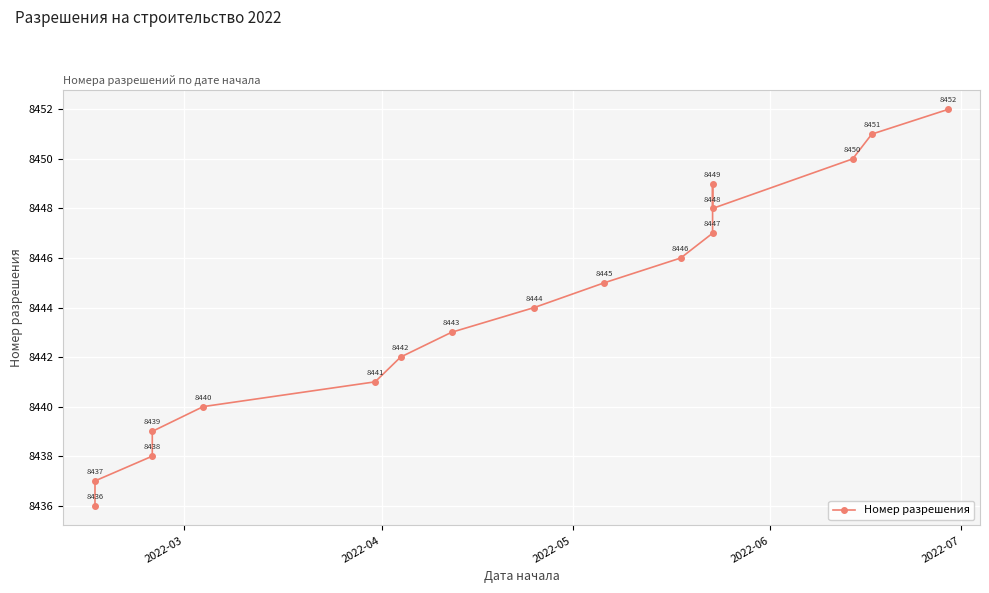

What is the difference between the maximum and minimum values?

16